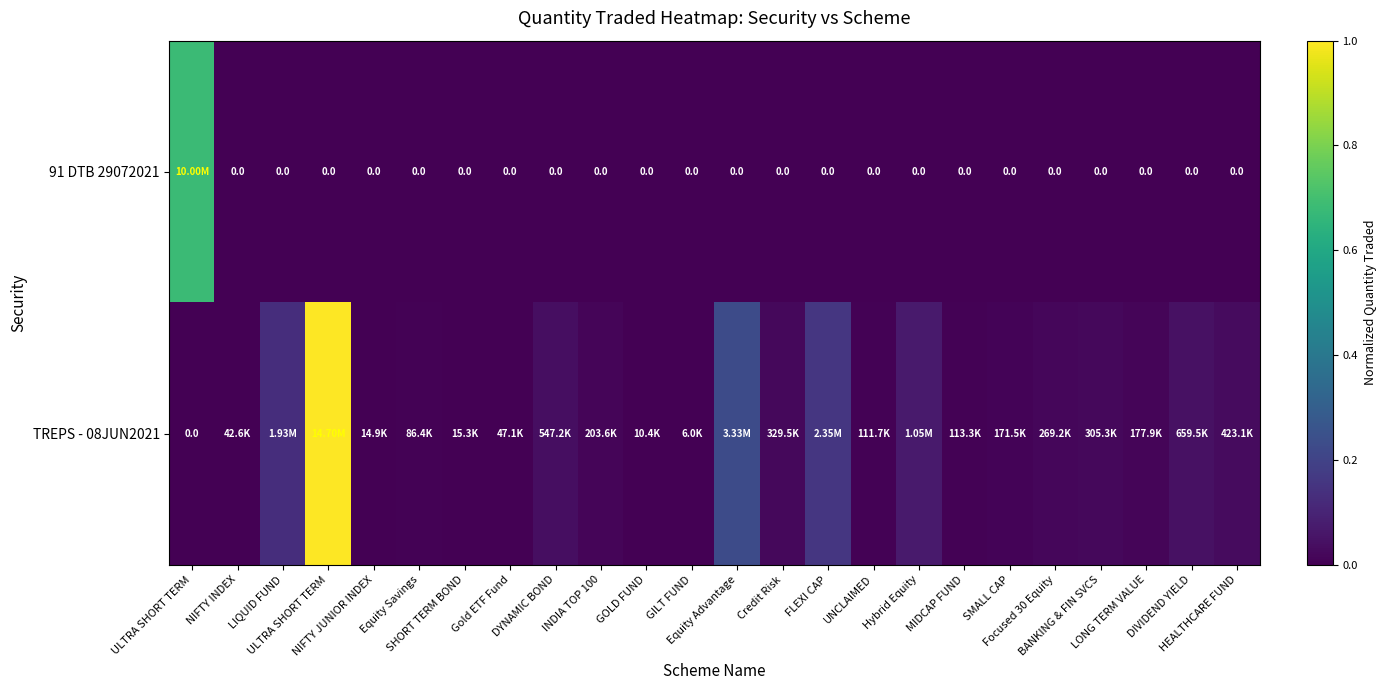

How many series are shown in this chart?

2